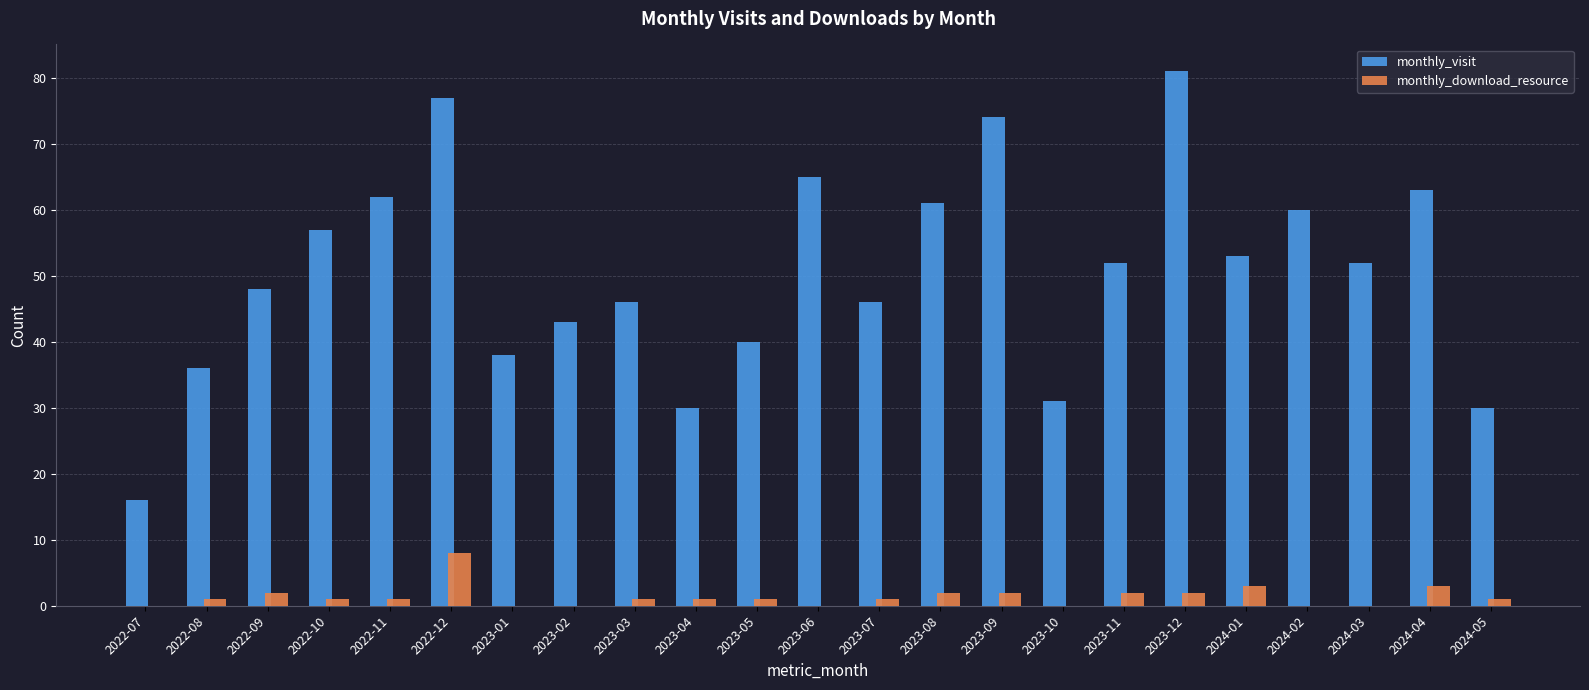

Reading right to left, what are all the values shown in this chart?

monthly_visit: 30	63	52	60	53	81	52	31	74	61	46	65	40	30	46	43	38	77	62	57	48	36	16
monthly_download_resource: 1	3	0	0	3	2	2	0	2	2	1	0	1	1	1	0	0	8	1	1	2	1	0